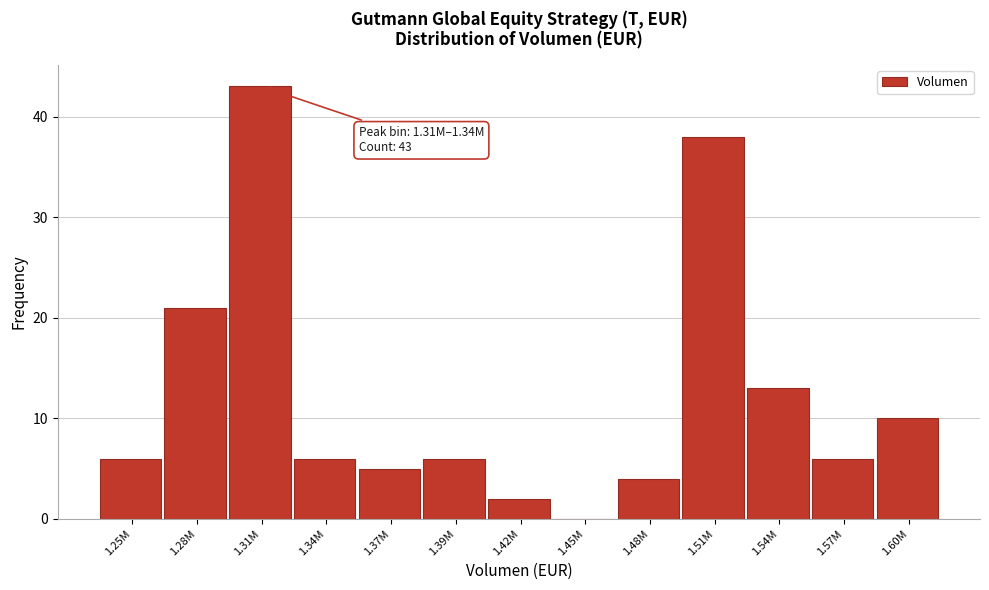

Reading right to left, extract all data points from this chart.

1.60M=10	1.57M=6	1.54M=13	1.51M=38	1.48M=4	1.45M=0	1.42M=2	1.39M=6	1.37M=5	1.34M=6	1.31M=43	1.28M=21	1.25M=6